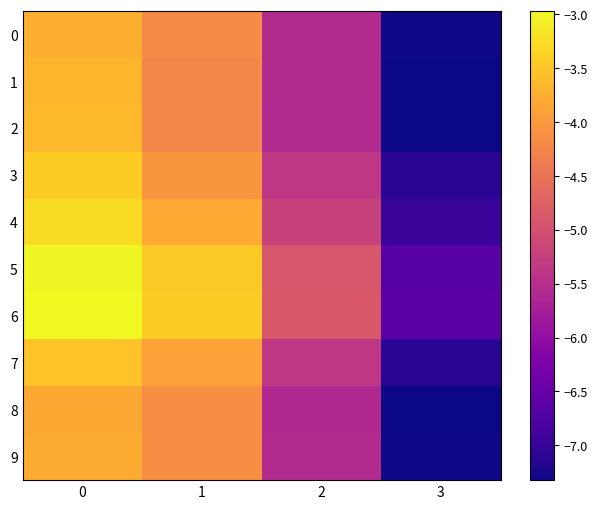

Which category has the lowest value across all series?

3